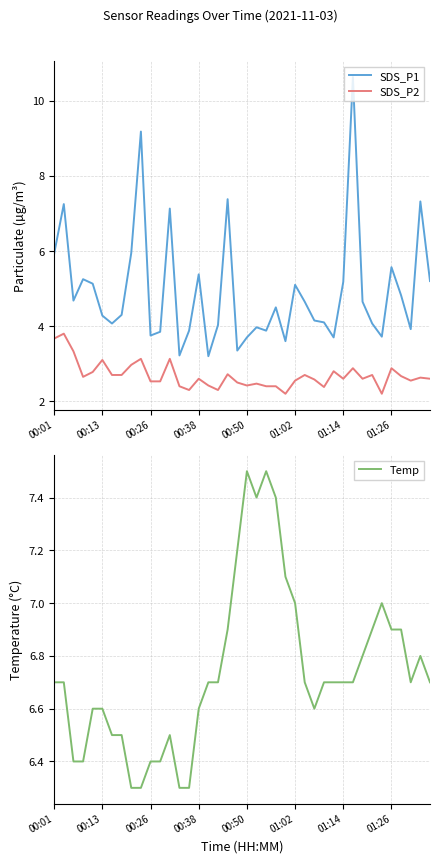

What is the highest value of the SDS_P2 series?

3.8